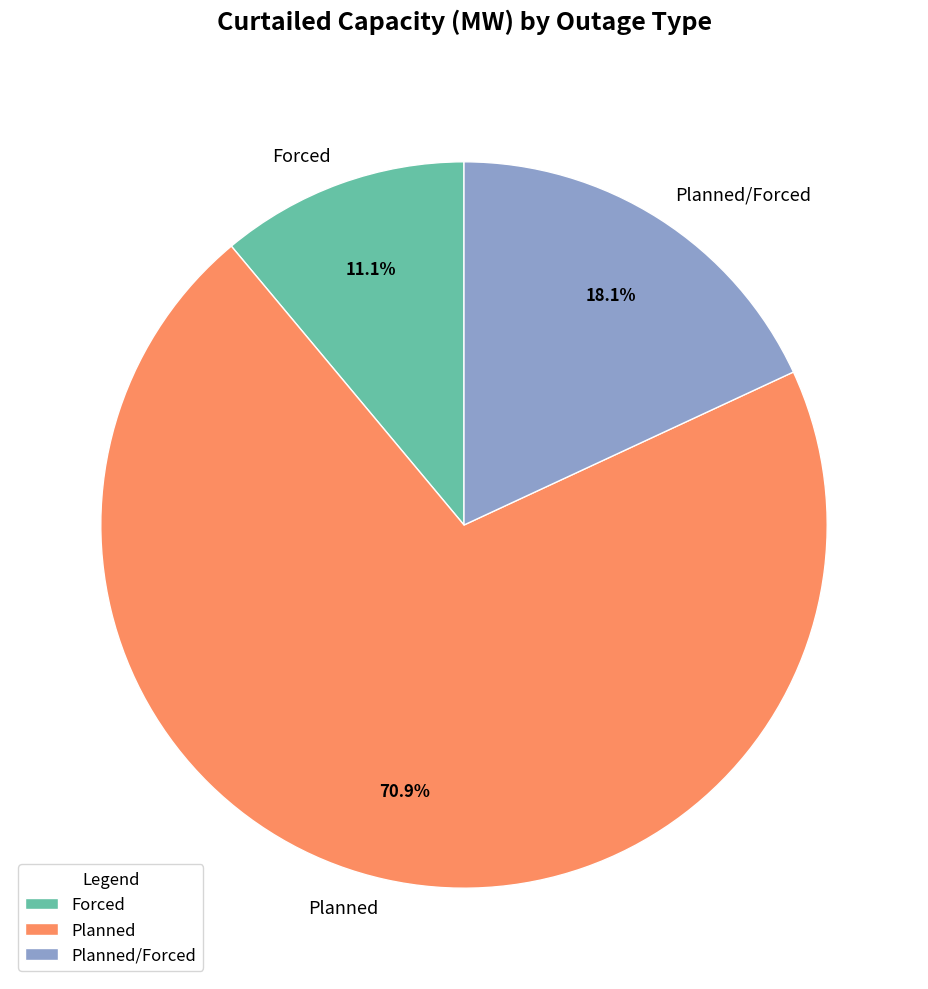

Which slice is the smallest?

Forced